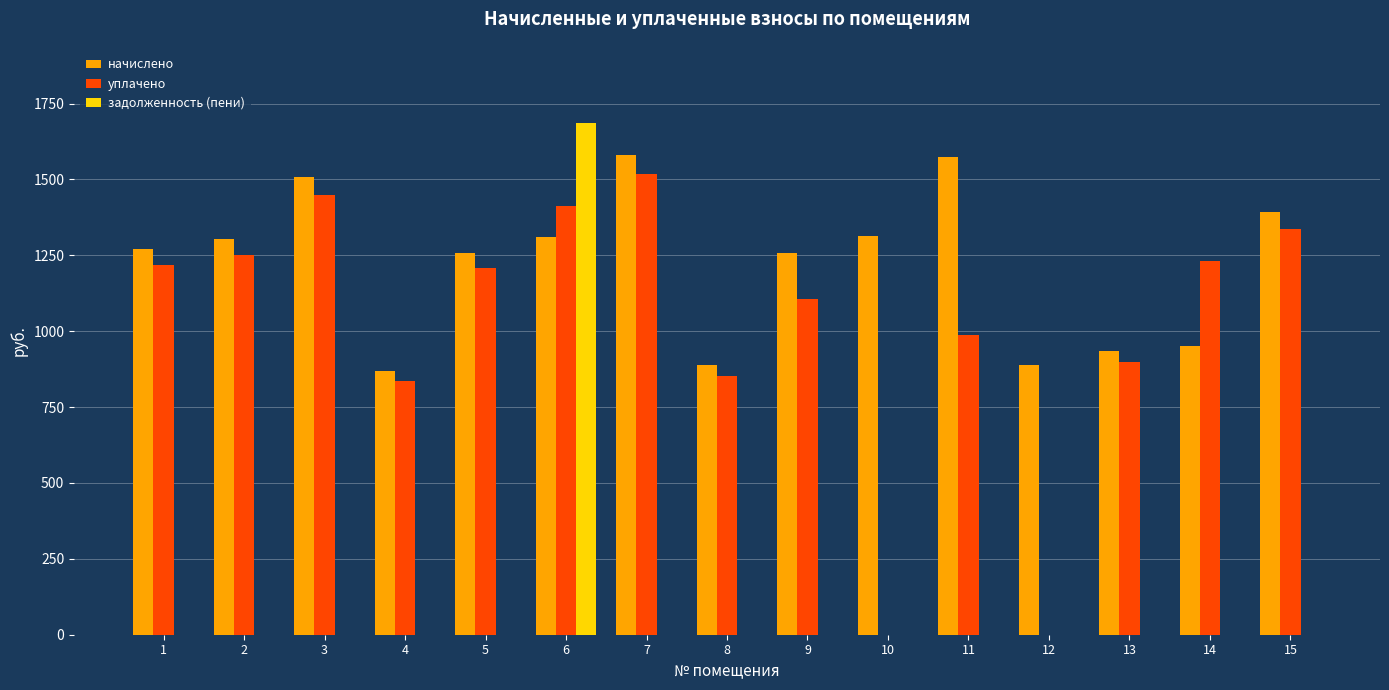

Is it true that задолженность (пени) equals 1015.3 at 12?

False